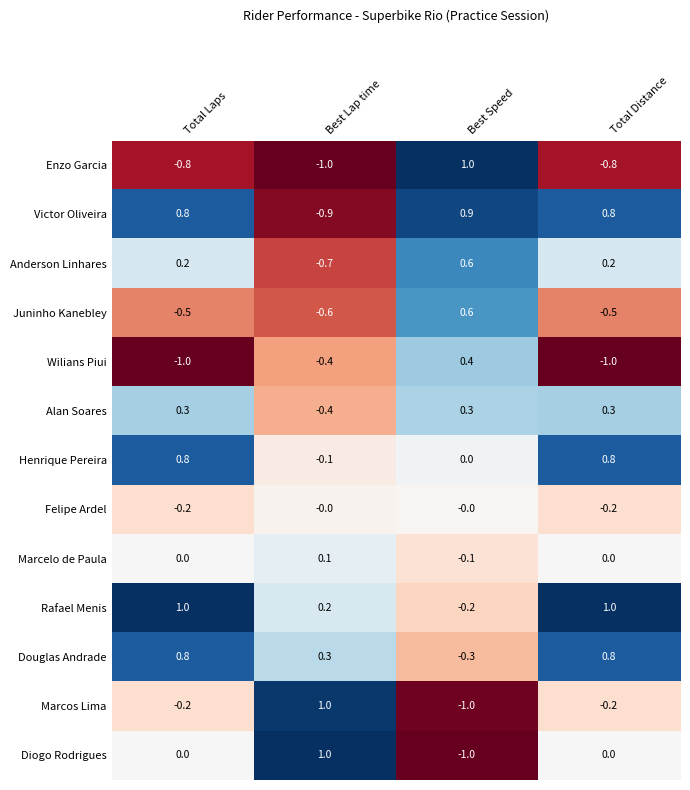

Is the value of Henrique Pereira at Best Lap time greater than the value of Marcos Lima at Best Lap time?

No